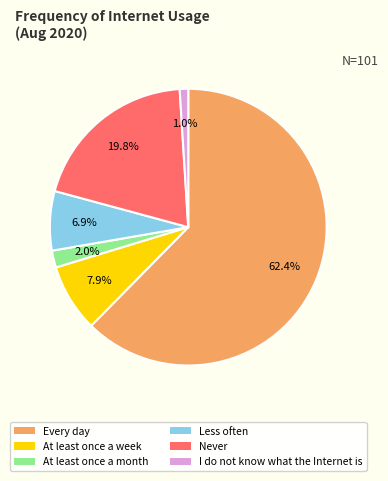

Which slice is the smallest?

I do not know what the Internet is